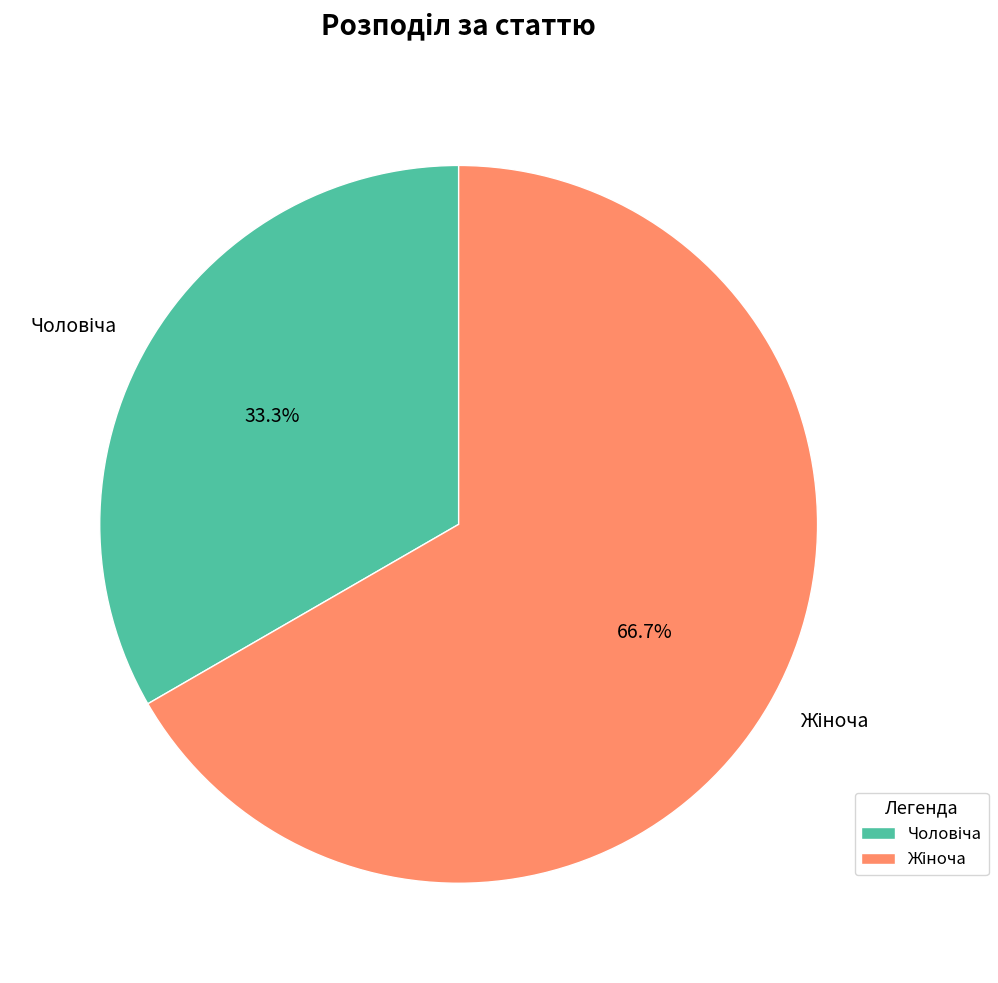

Is there any slice that represents more than half of the pie?

Yes